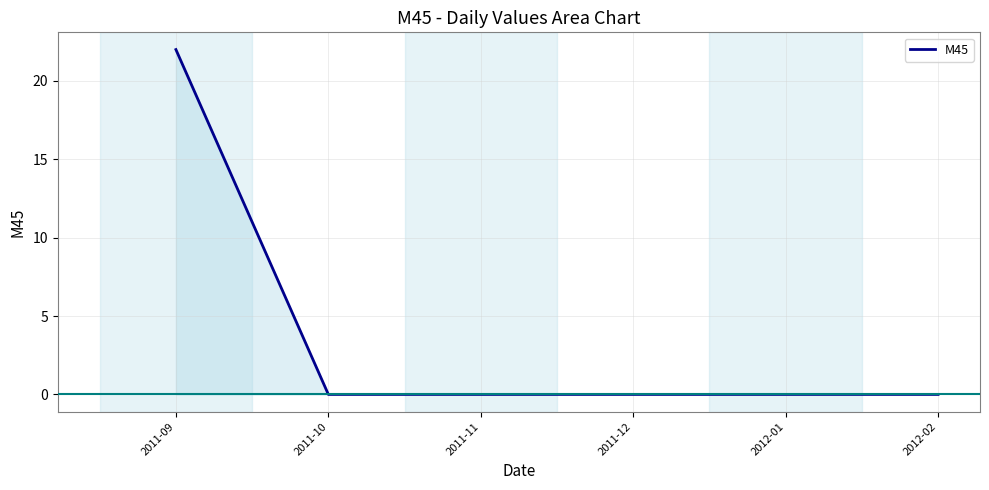

How many lines are shown in the chart?

1